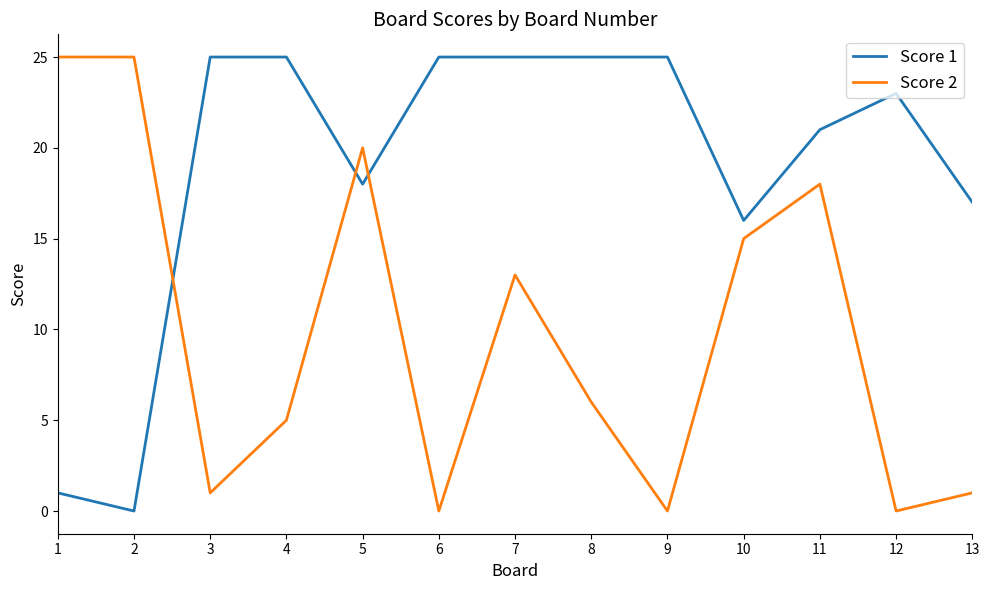

What is the difference between the highest and lowest values at 6?

25